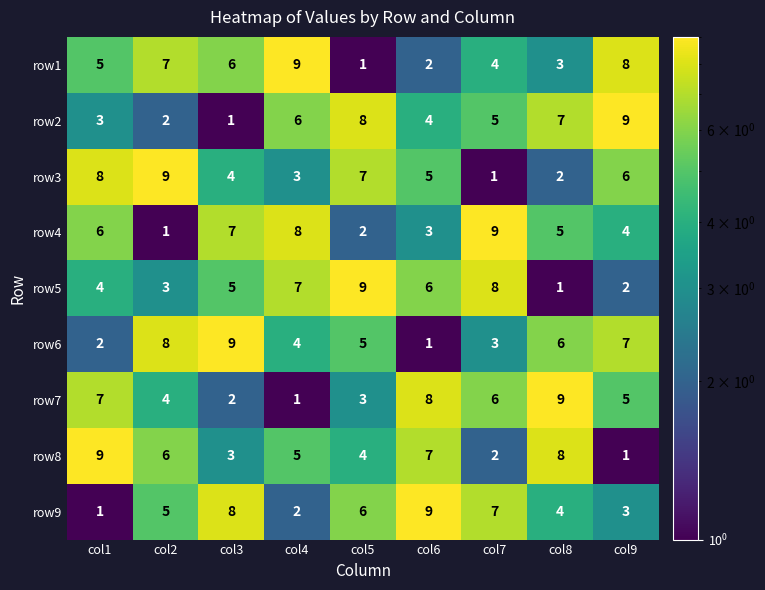

What is the sum of all row3 values?

45